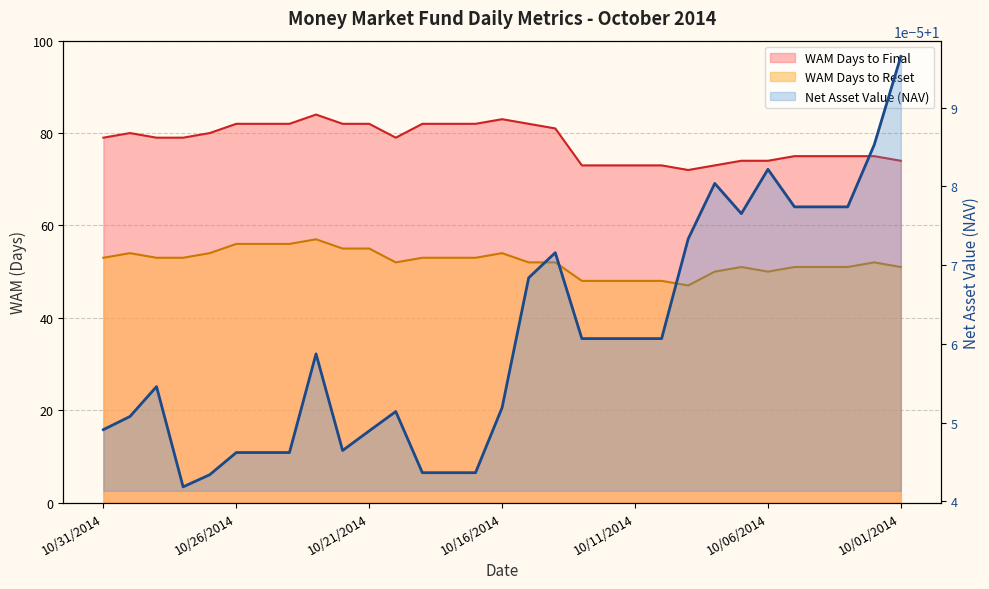

What is the maximum value for WAM Days to Final?

84.0